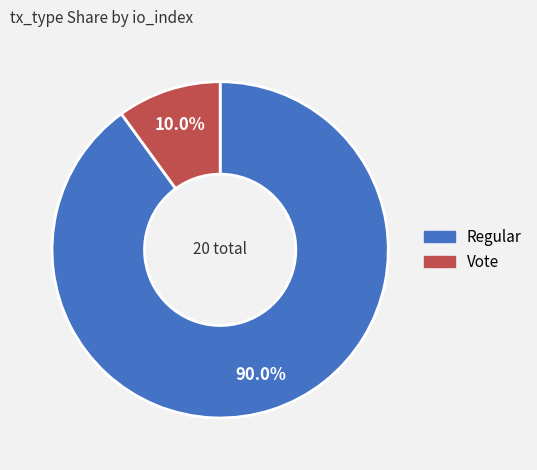

Count the number of slices in the pie.

2